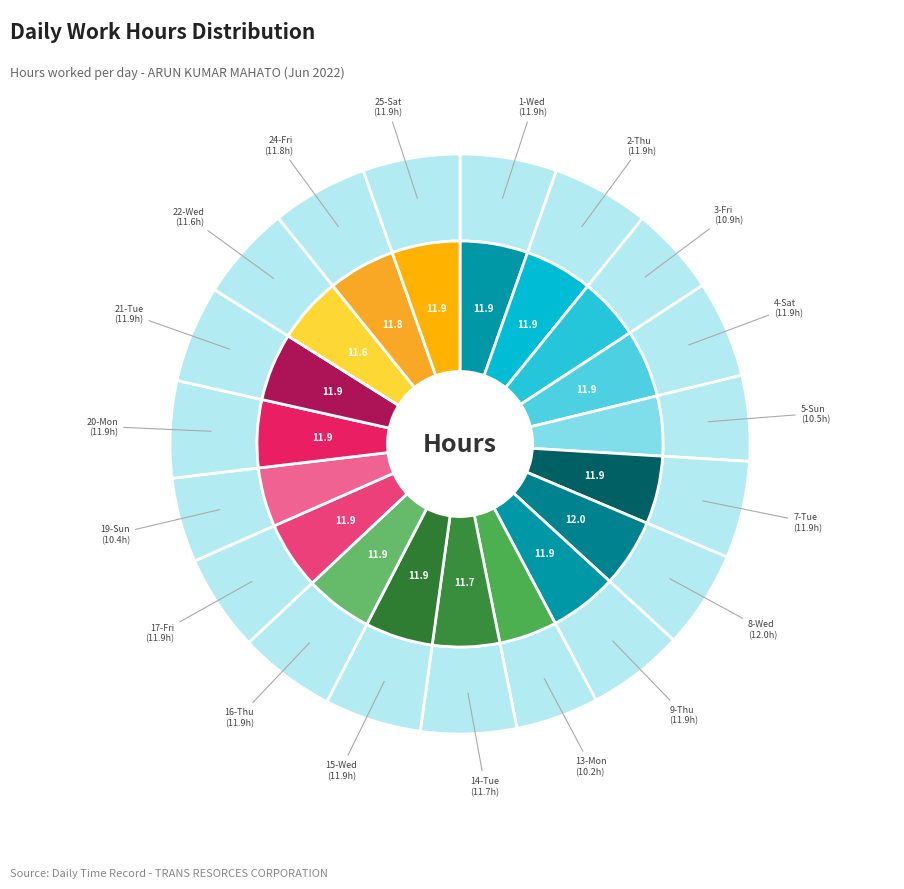

To the nearest percent, what percentage of the pie is 1-Wed?

5%